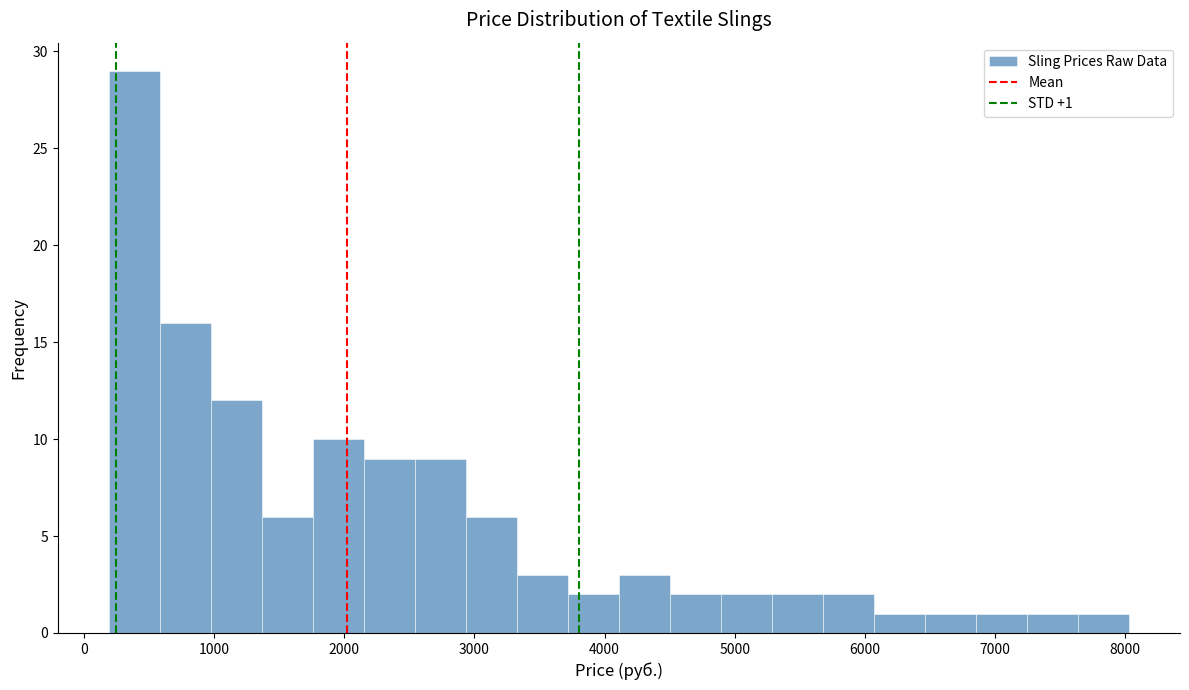

Read against the x-axis, roughly where is the centre of the tallest bar?

400